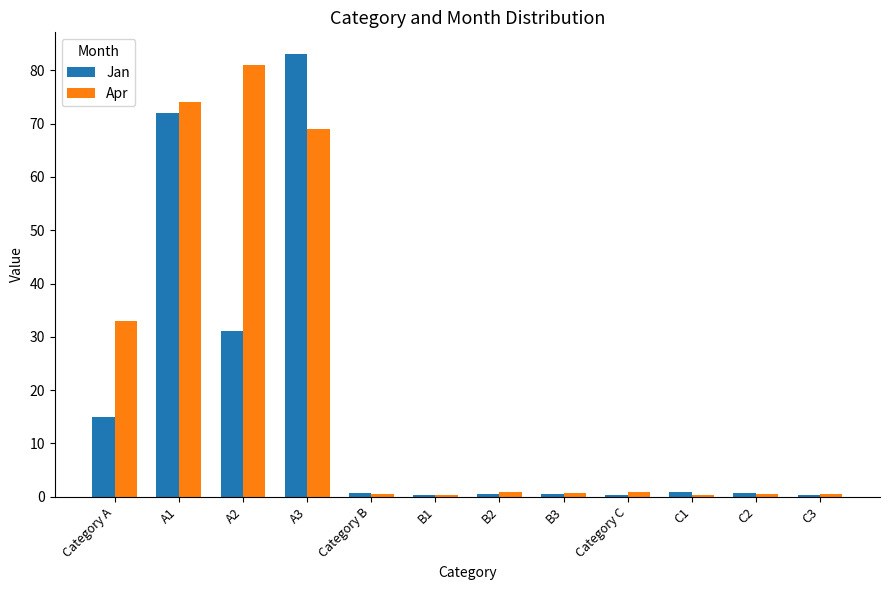

At which category is the sum across all series the highest?

A3